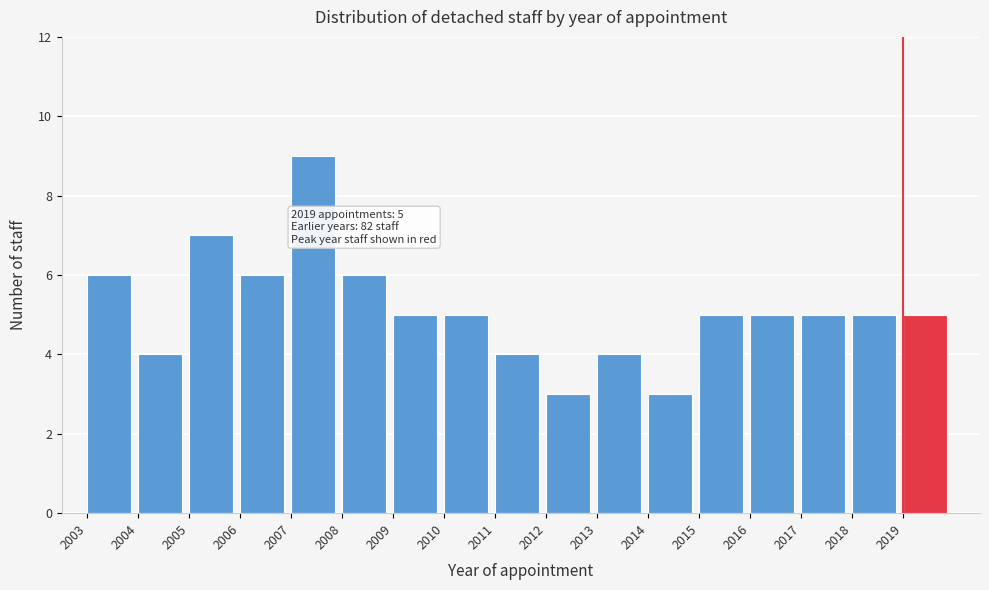

Which range on the x-axis has the tallest bar?

2007 to 2008